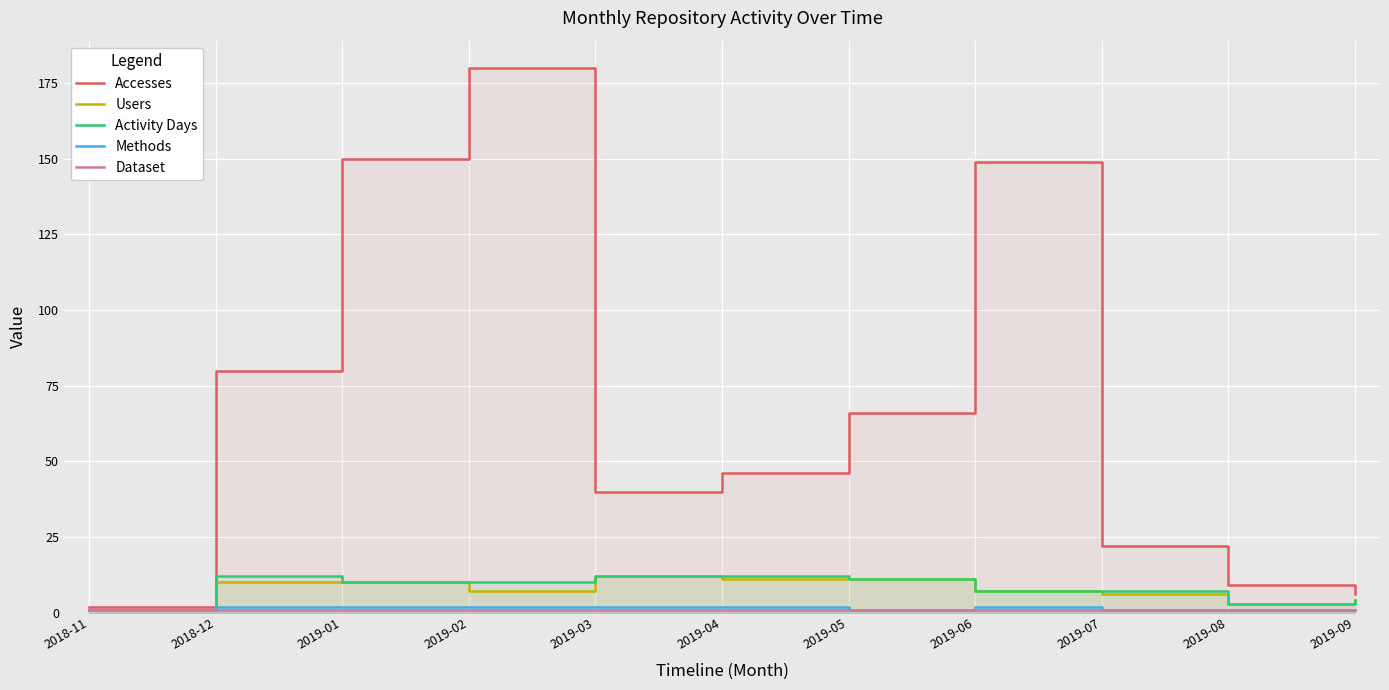

What are all the series names shown in the legend?

Accesses, Users, Activity Days, Methods, Dataset